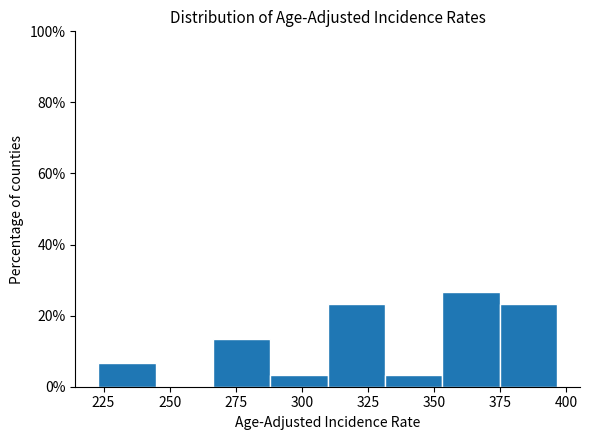

What is the height of the bar covering 310 to 330 on the x-axis? Neither the bar edges nor the heights are printed on the chart, so give them approximately, as read against the axes.

24